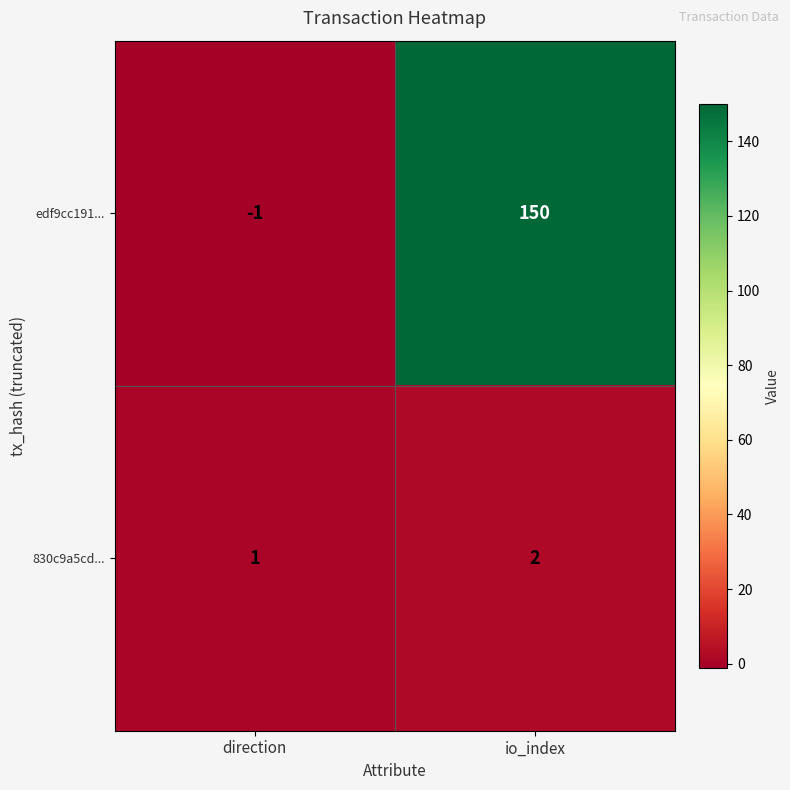

Reading left to right, transcribe all the data shown in this chart.

edf9cc191...: direction=-1	io_index=150
830c9a5cd...: direction=1	io_index=2